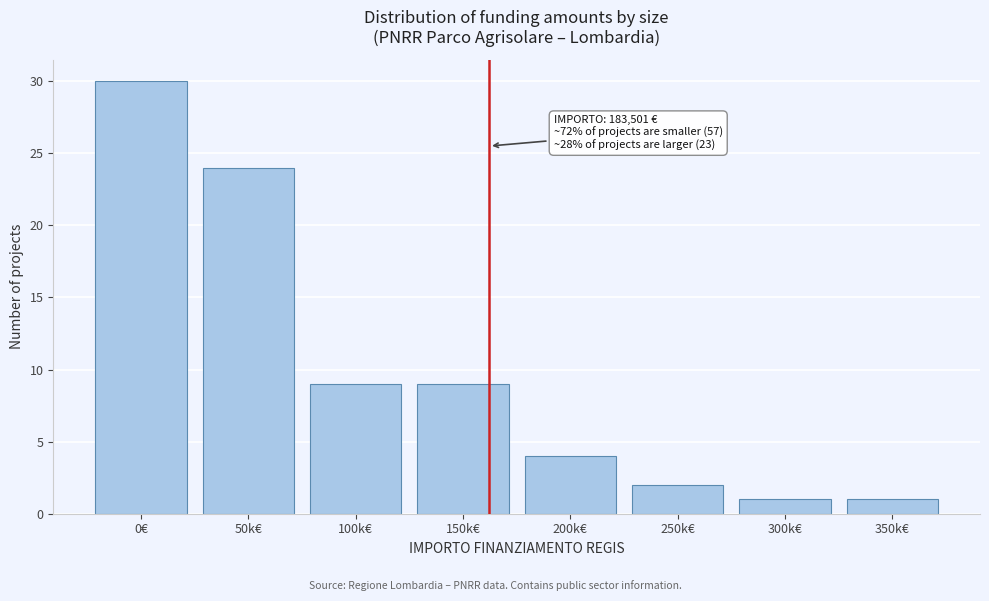

Reading left to right, extract all data points from this chart.

0€=30	50k€=24	100k€=9	150k€=9	200k€=4	250k€=2	300k€=1	350k€=1